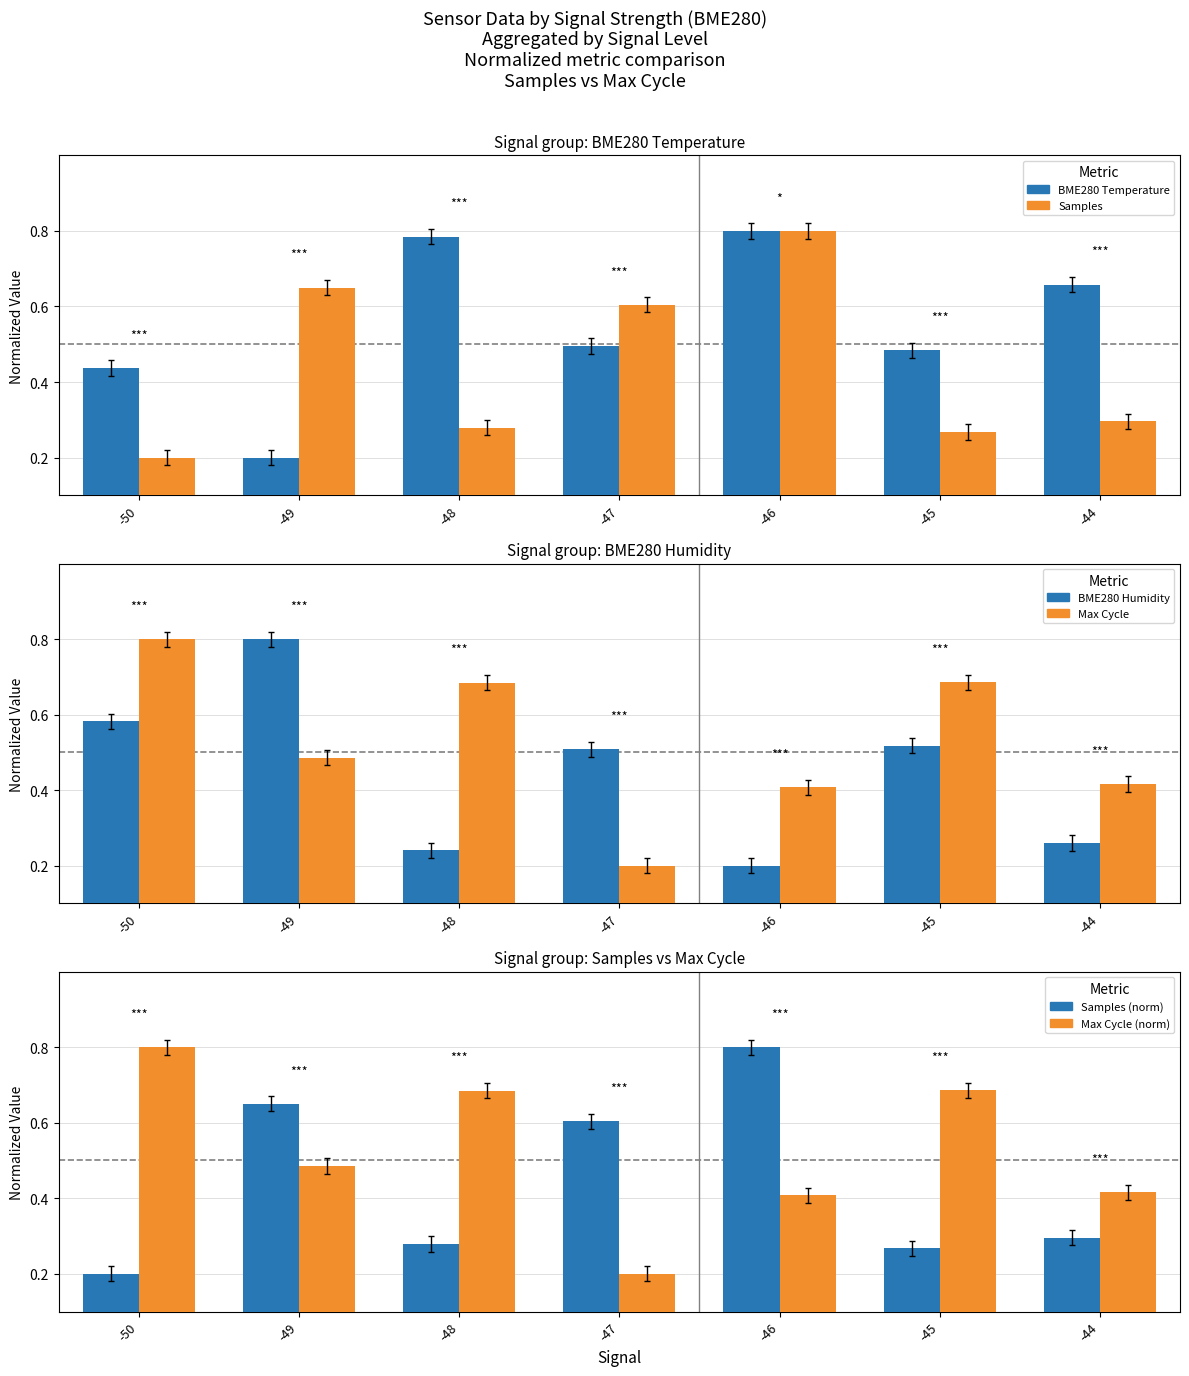

How many BME280 Humidity values are between 0 and 1?

7